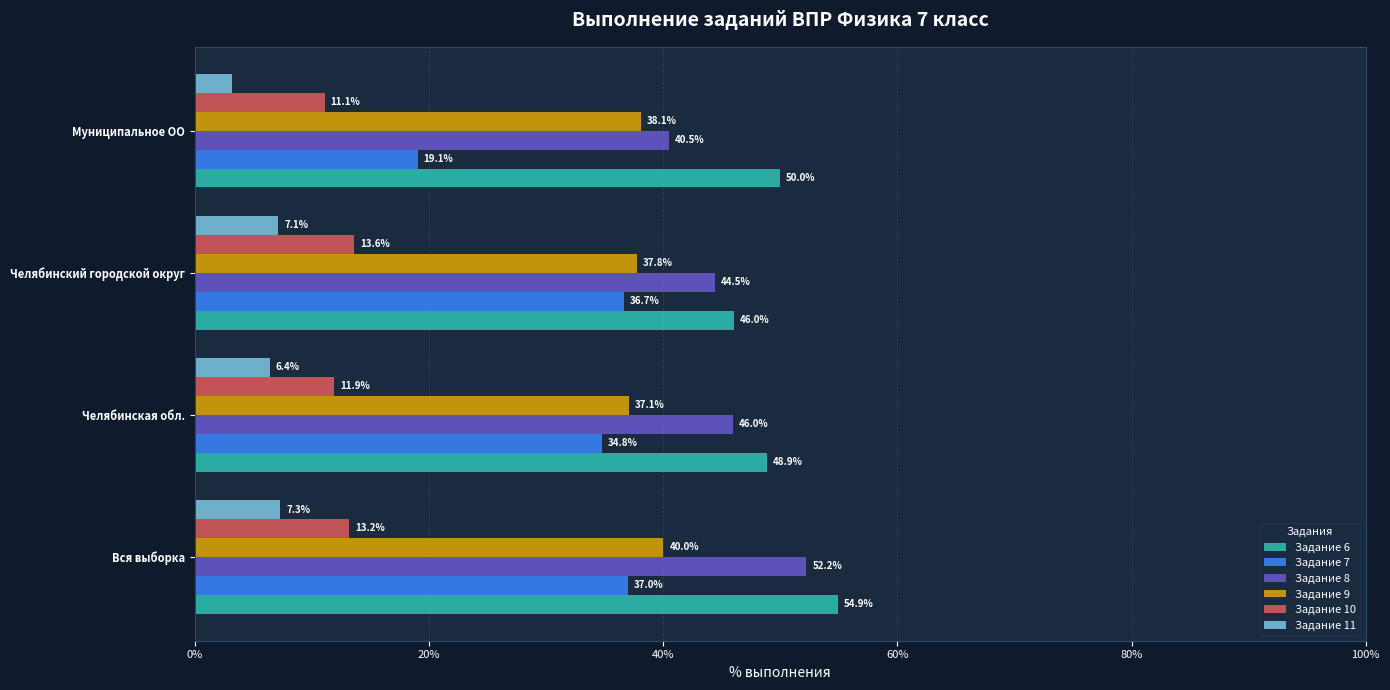

What is the average value of the Задание 7 series?

31.9